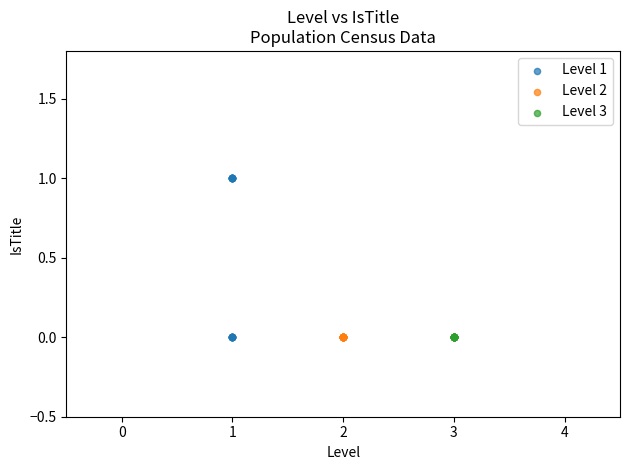

Which series reaches the maximum Y coordinate?

Level 1